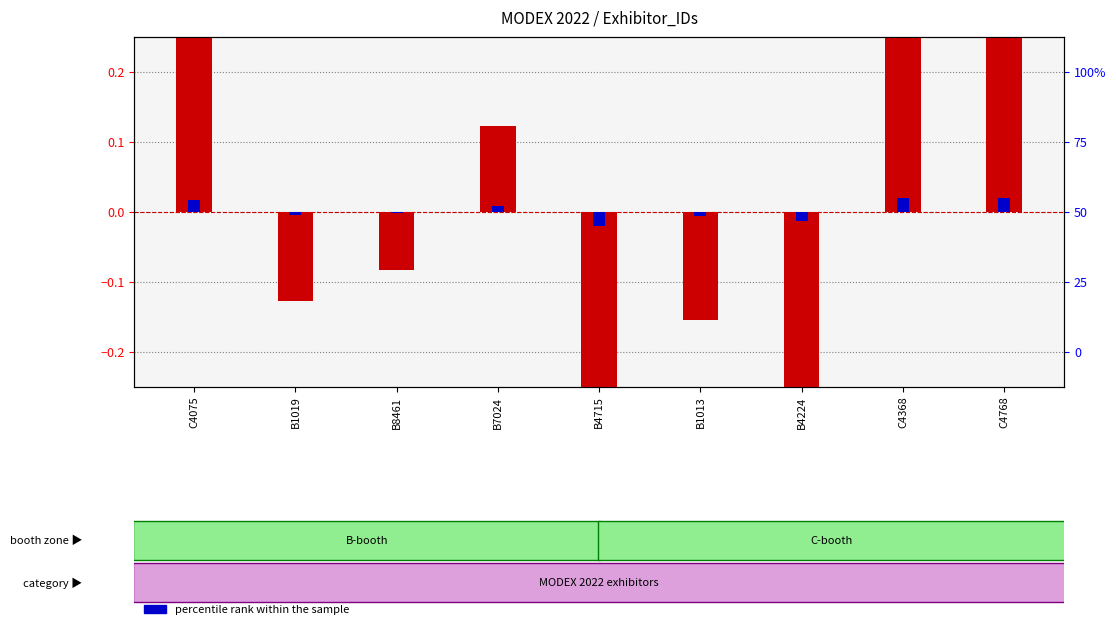

What is the difference between the second highest and minimum values in the transformed count series?

0.7